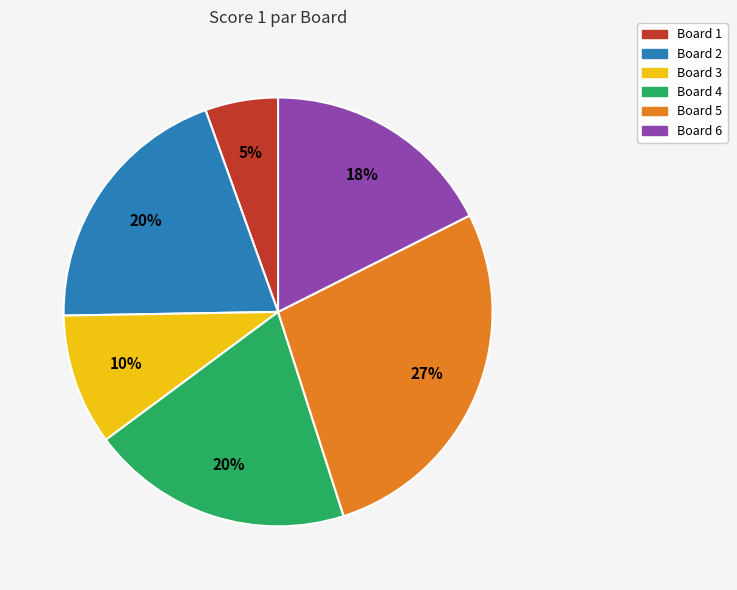

The Board 6 slice represents 18% of the pie. True or false?

True